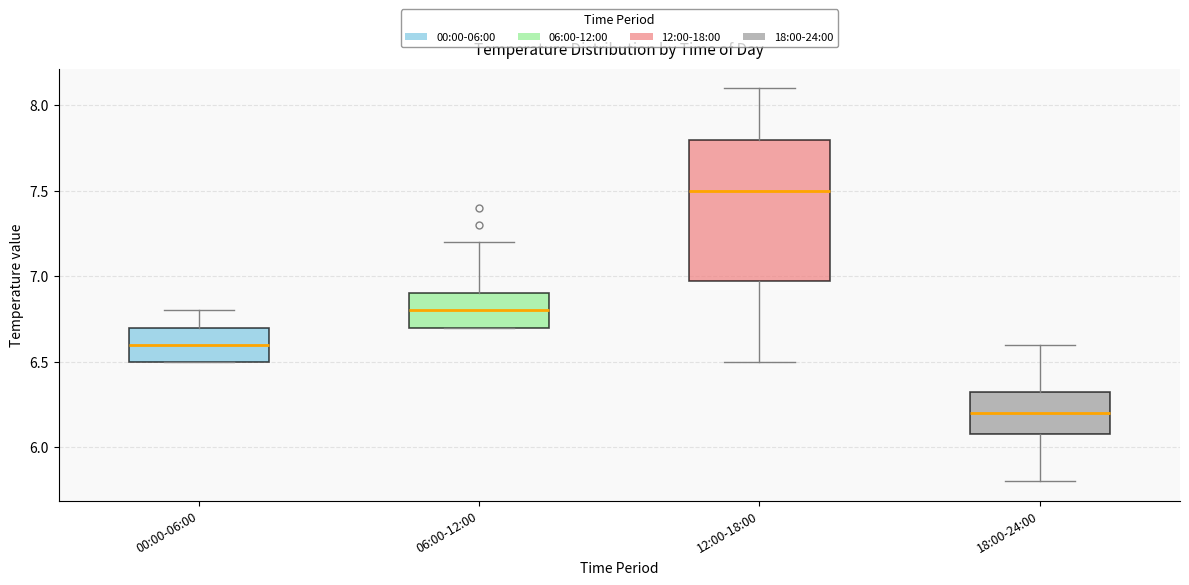

Which box's median line is the lowest?

18:00-24:00